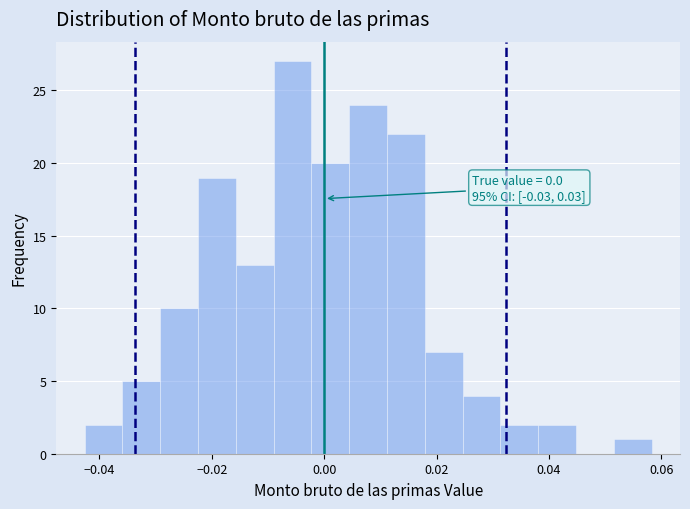

Read against the x-axis, roughly where is the centre of the tallest bar?

-0.006